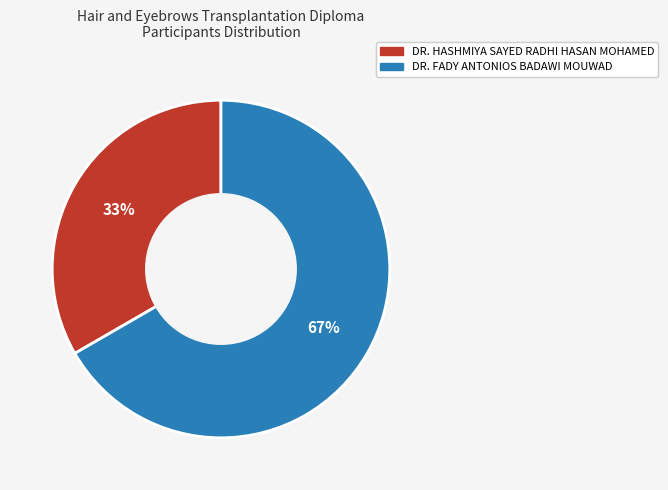

How many slices are in this pie chart?

2